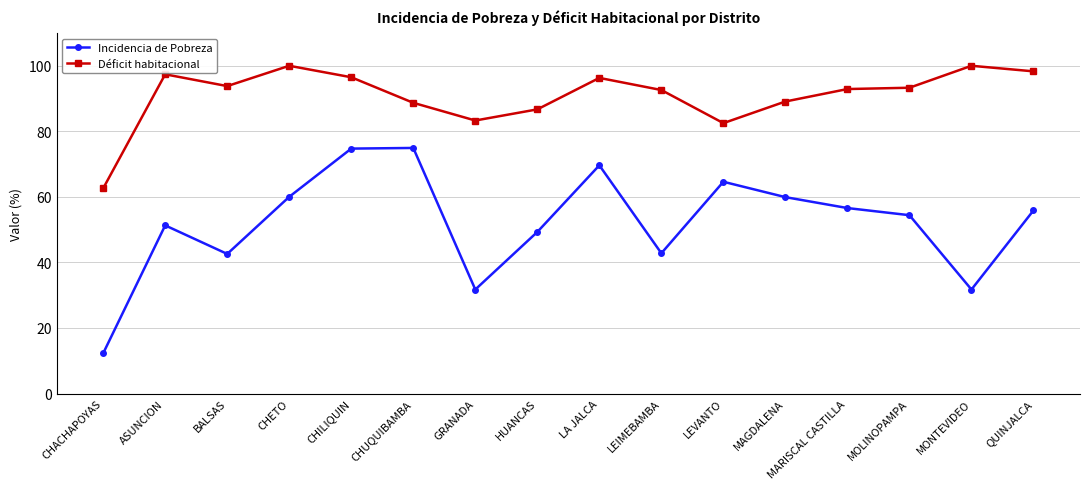

The Incidencia de Pobreza series shows 31.7 at MONTEVIDEO. True or false?

True